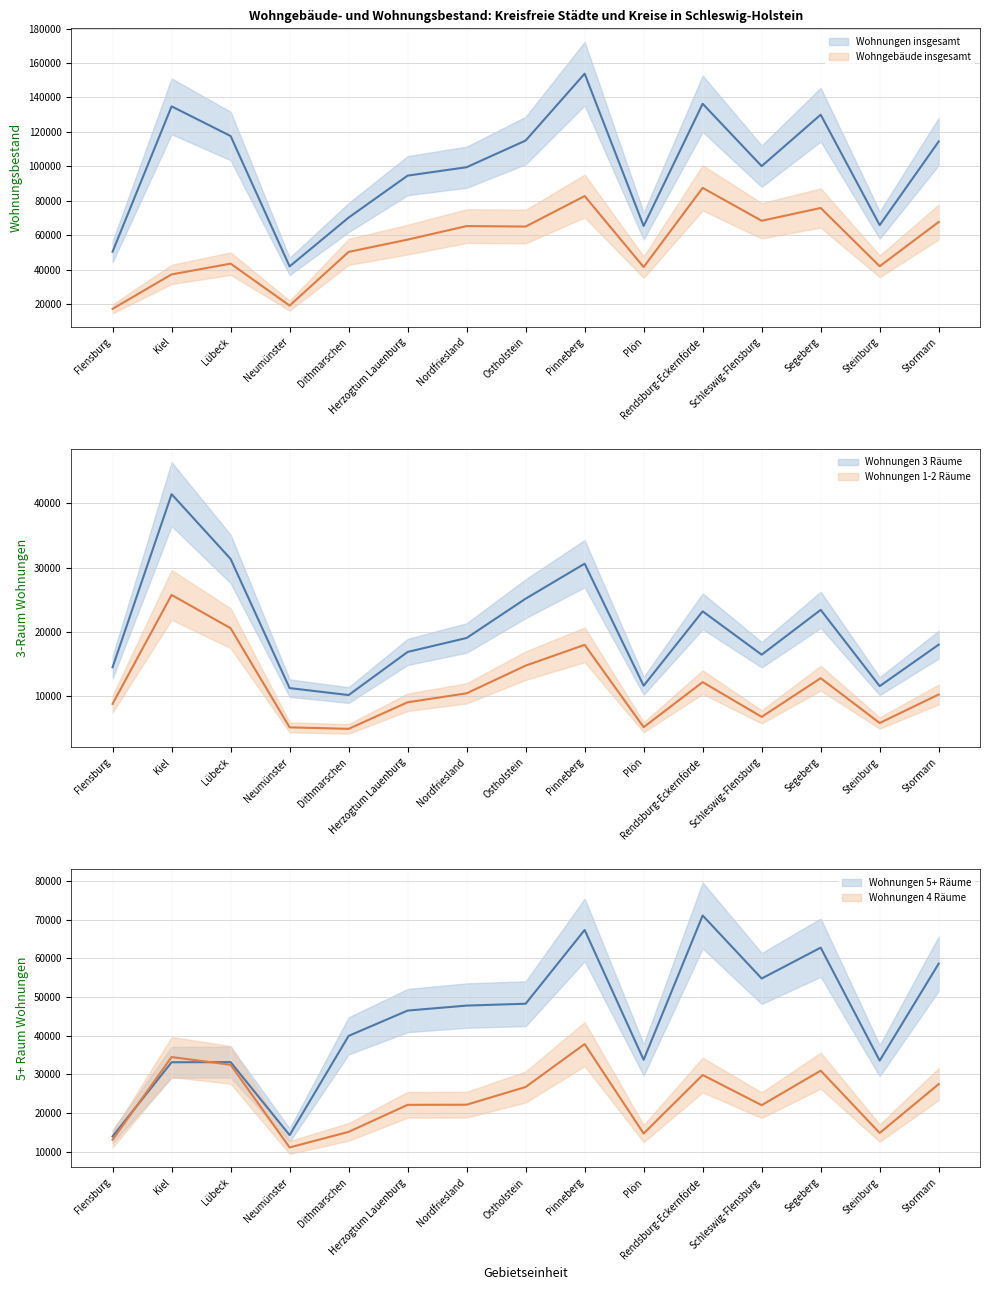

What is the sum of the Wohnungen 3 Räume values at Plön and Stormarn?

29668